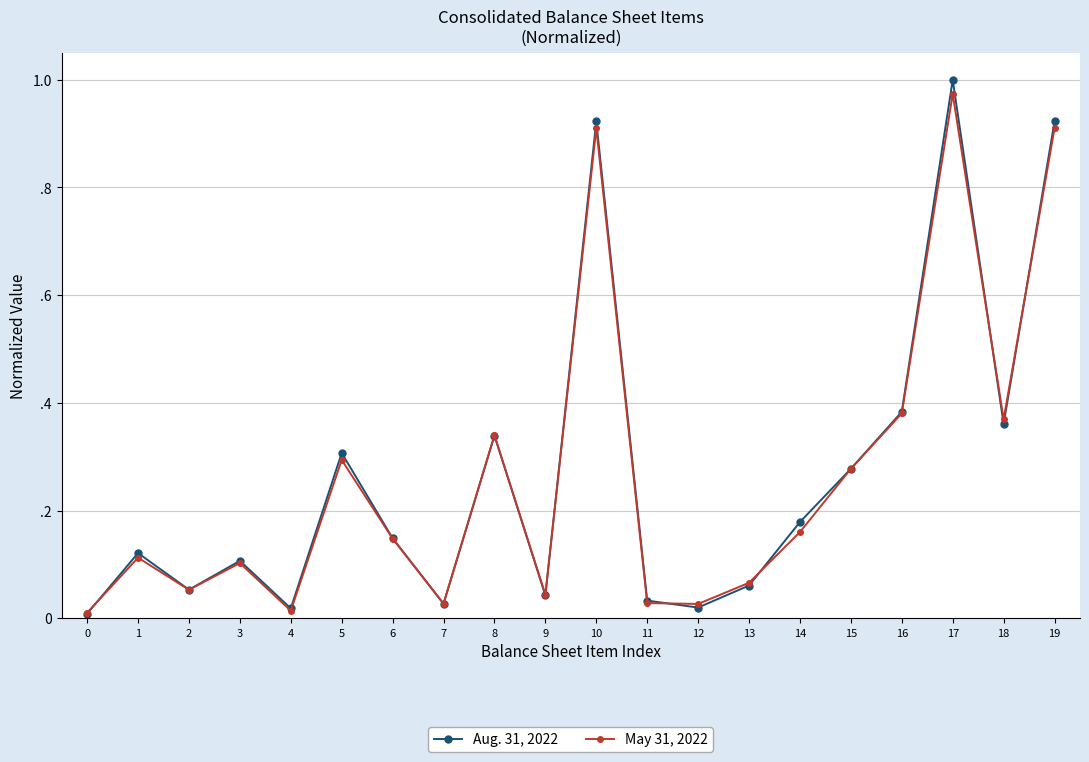

At which label does Aug. 31, 2022 reach its peak?

17